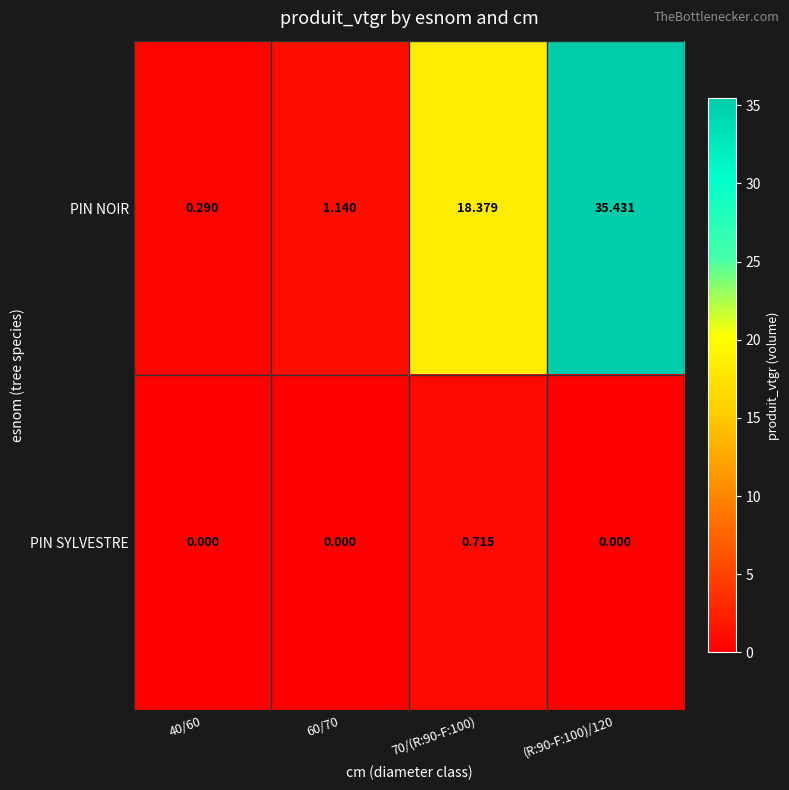

Which series has the largest range (max minus min)?

PIN NOIR